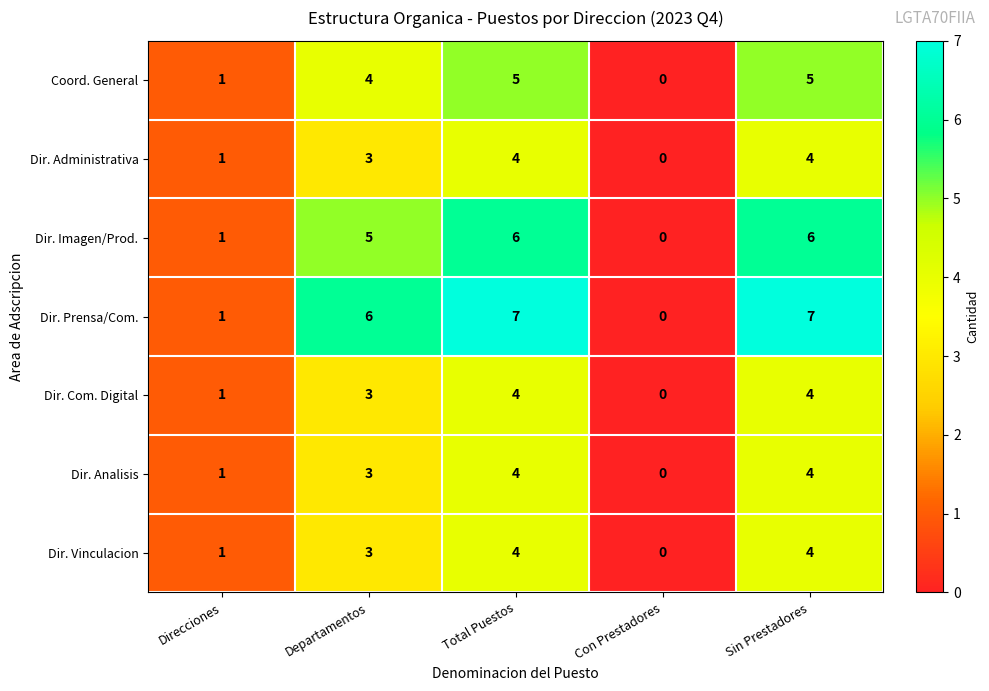

The value of Dir. Analisis at Sin Prestadores is 1. True or false?

False